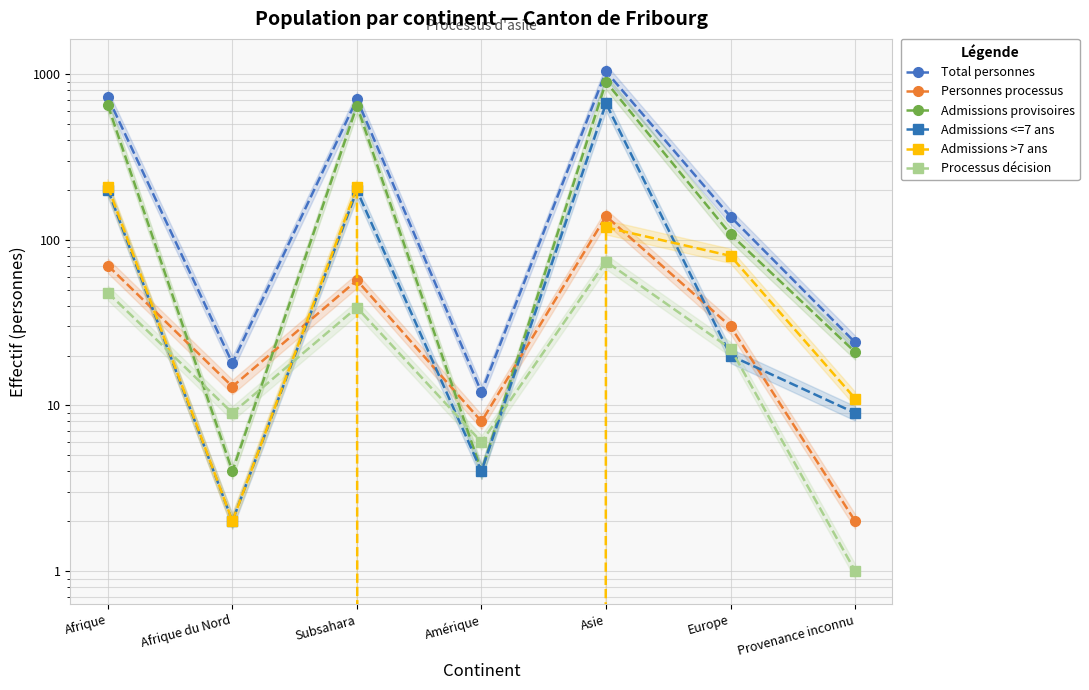

Count the number of data series in this chart.

6